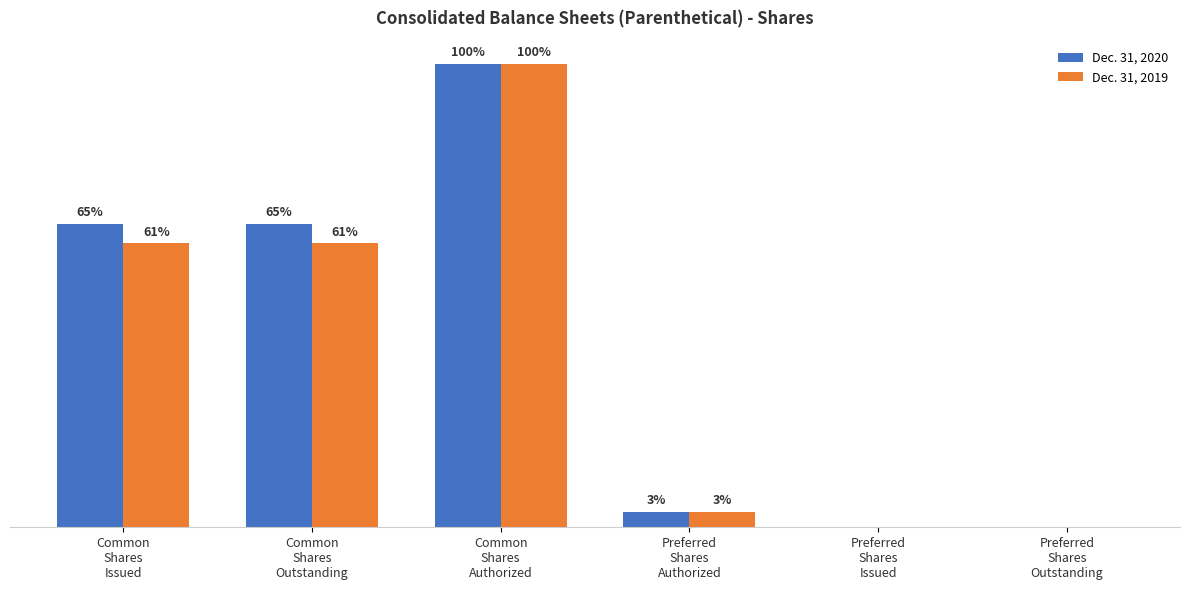

List the series in order of their overall mean, highest first.

Dec. 31, 2020, Dec. 31, 2019